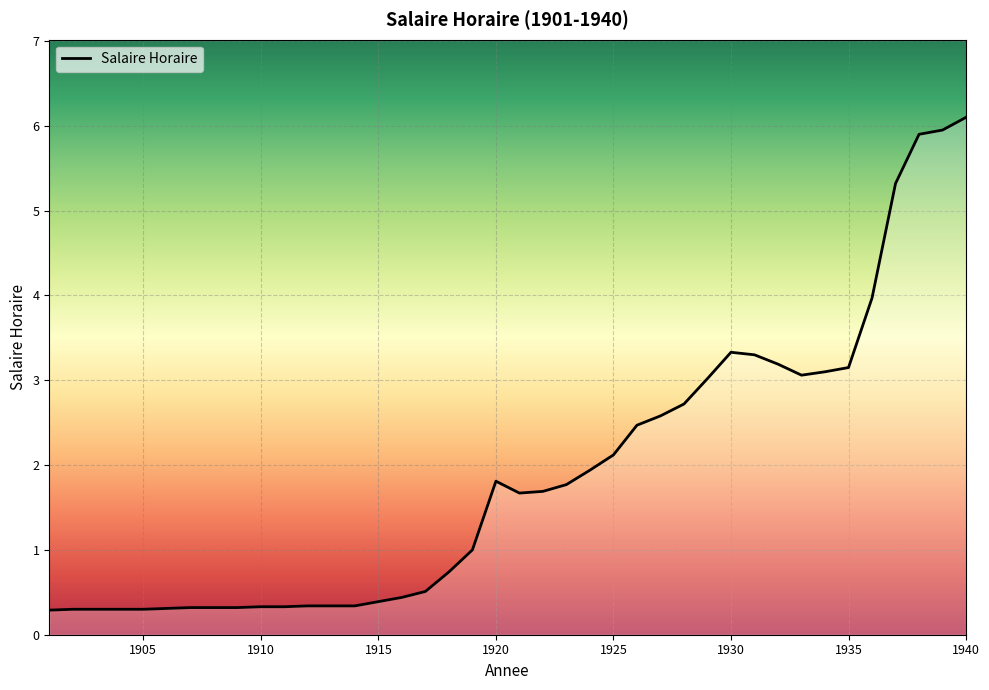

What is the minimum value shown in the chart?

0.3